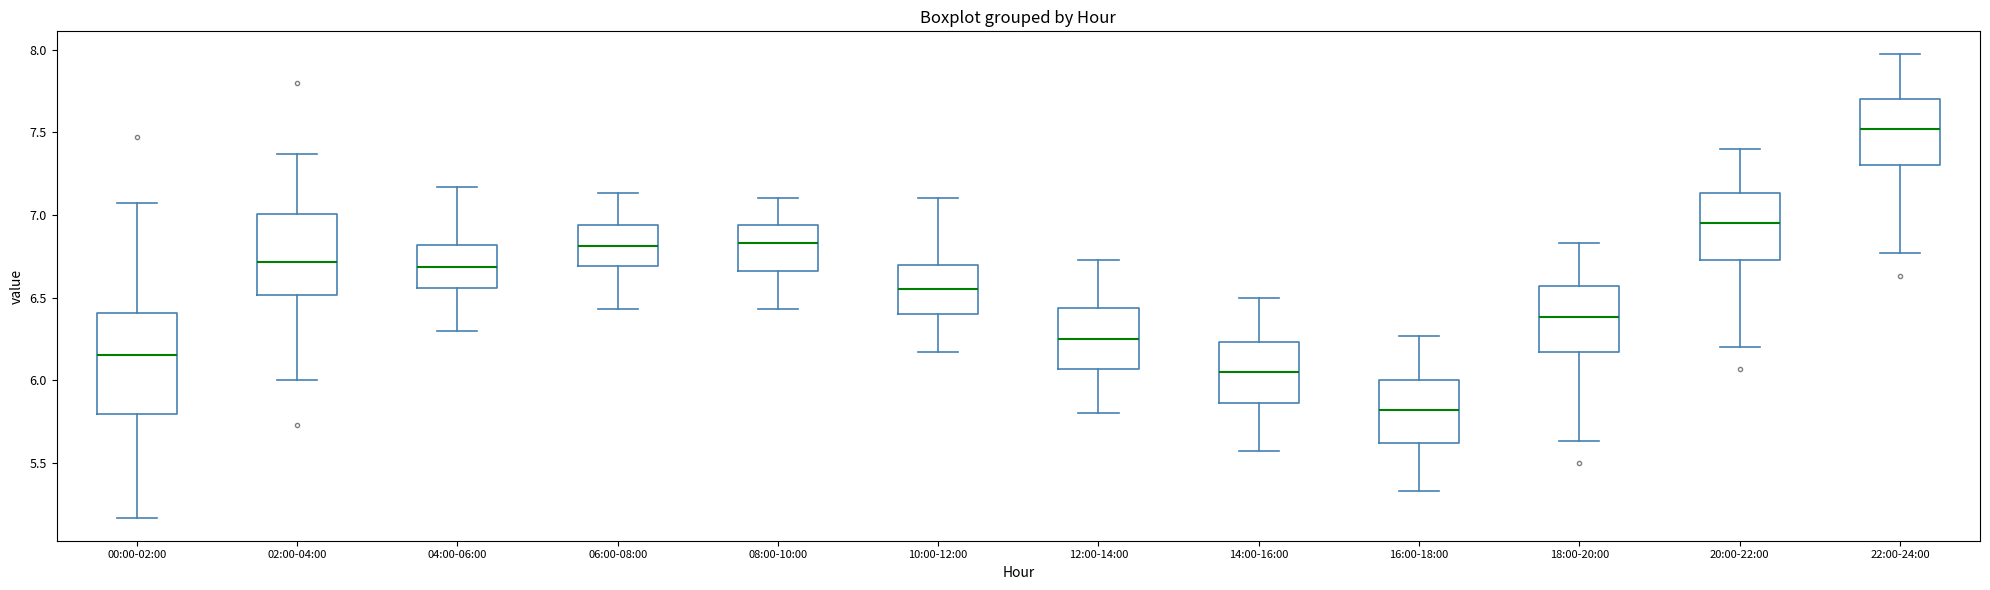

Reading left to right, transcribe this box plot: for each box, give where its median line is, the range the box spans, and where its two whiskers end, as read against the y-axis. The values are not printed on the chart, so give them approximately, as read against the axis.

00:00-02:00: median 6.15, box 5.80 to 6.40, whiskers 5.15 to 7.05
02:00-04:00: median 6.70, box 6.50 to 7.00, whiskers 6.00 to 7.35
04:00-06:00: median 6.70, box 6.55 to 6.80, whiskers 6.30 to 7.15
06:00-08:00: median 6.80, box 6.70 to 6.95, whiskers 6.45 to 7.15
08:00-10:00: median 6.85, box 6.65 to 6.95, whiskers 6.45 to 7.10
10:00-12:00: median 6.55, box 6.40 to 6.70, whiskers 6.15 to 7.10
12:00-14:00: median 6.25, box 6.05 to 6.45, whiskers 5.80 to 6.75
14:00-16:00: median 6.05, box 5.85 to 6.25, whiskers 5.55 to 6.50
16:00-18:00: median 5.80, box 5.60 to 6.00, whiskers 5.35 to 6.25
18:00-20:00: median 6.40, box 6.15 to 6.55, whiskers 5.65 to 6.85
20:00-22:00: median 6.95, box 6.75 to 7.15, whiskers 6.20 to 7.40
22:00-24:00: median 7.50, box 7.30 to 7.70, whiskers 6.75 to 7.95